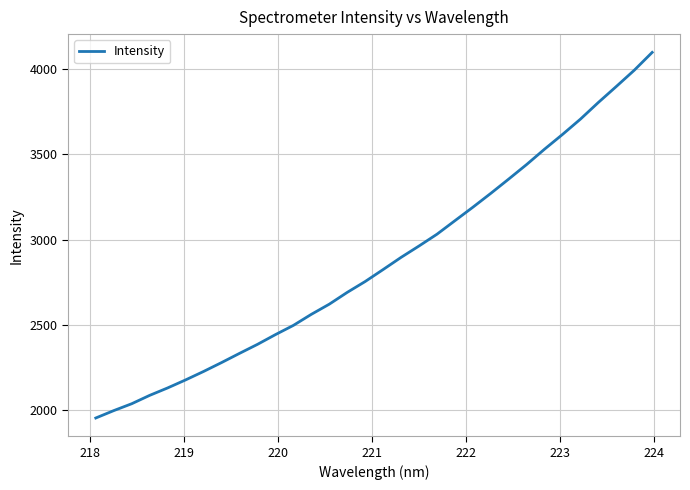

What is the smallest value displayed?

1954.4